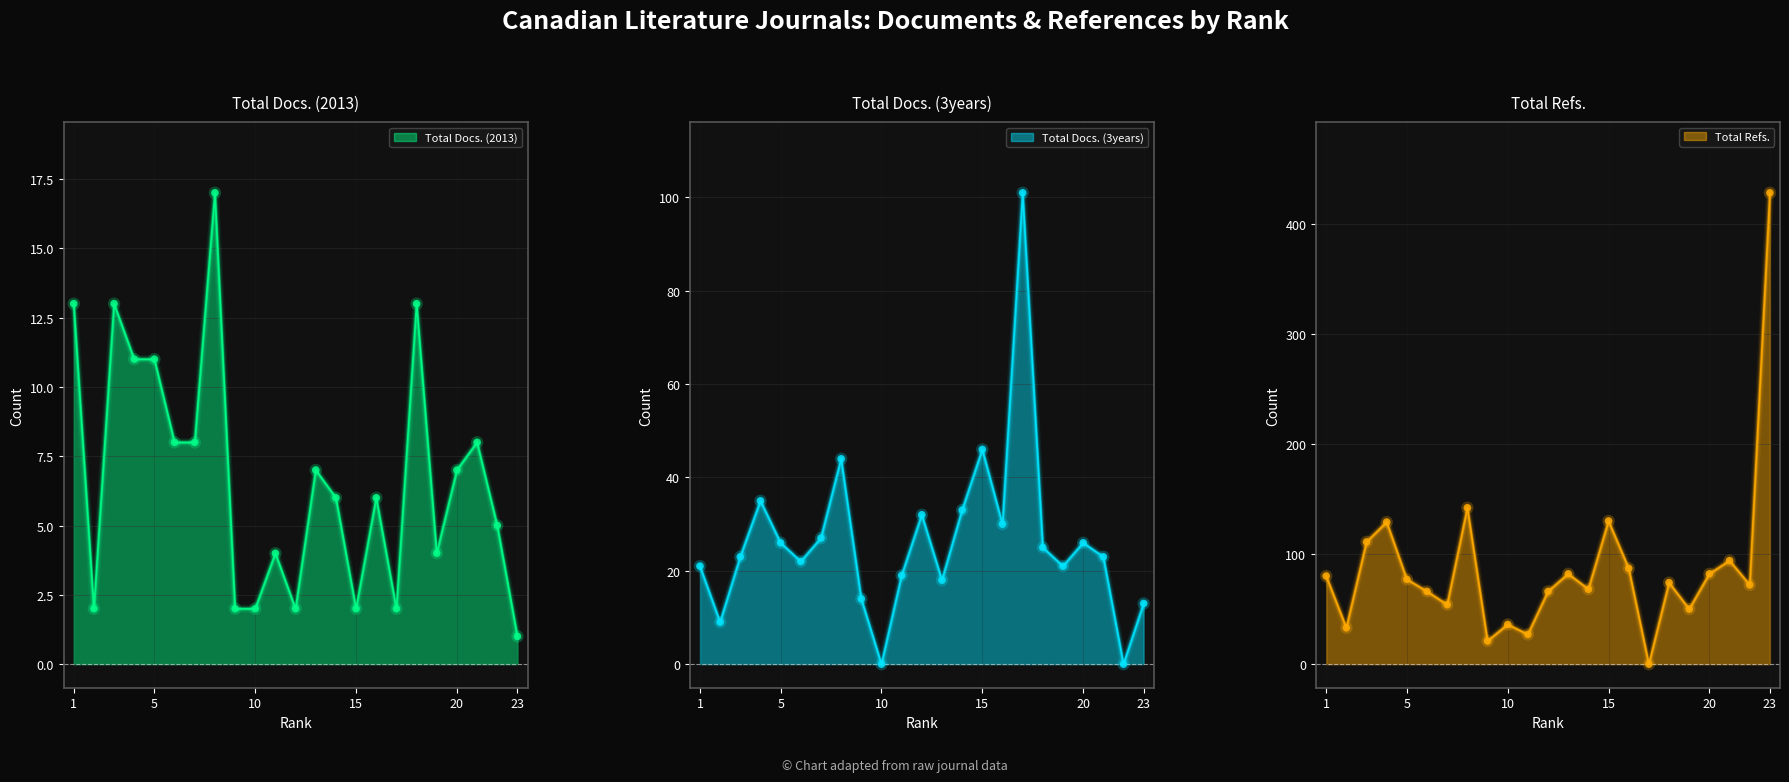

At how many categories does at least one series exceed 144?

1